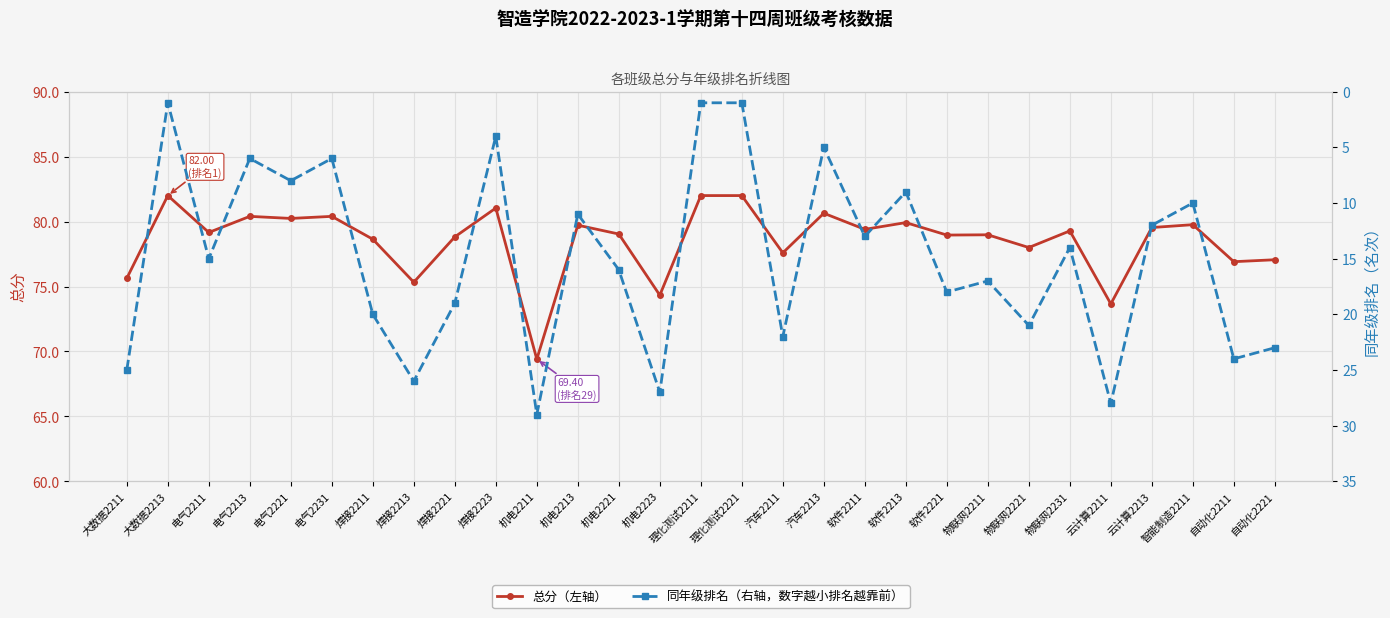

Is it true that 同年级排名 equals 4.0 at 焊接2223?

True